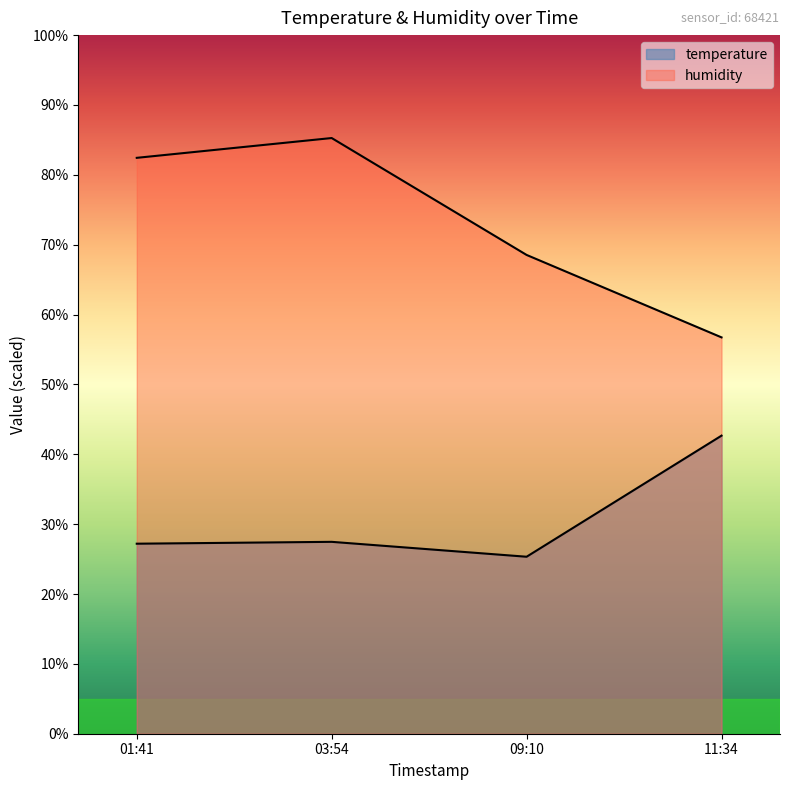

True or false: humidity and temperature intersect in this chart.

False